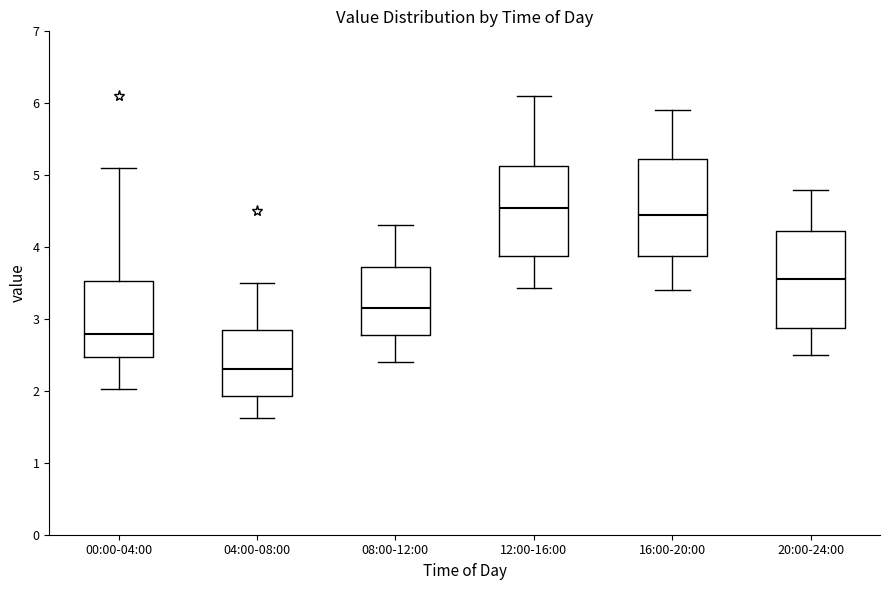

Where is the upper edge of the box for 20:00-24:00 on the y-axis? The values are not printed on the chart, so give them approximately, as read against the axis.

4.2